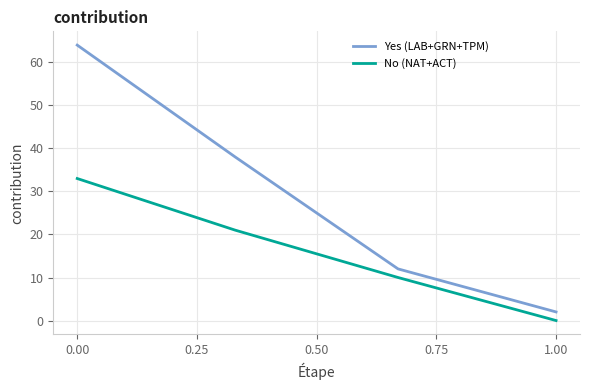

Reading right to left, extract all data points from this chart.

Yes (LAB+GRN+TPM): 2	12	38	64
No (NAT+ACT): 0	10	21	33